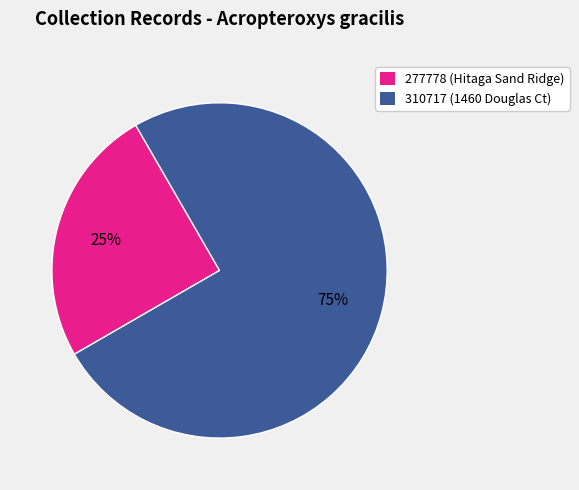

Count the number of slices in the pie.

2